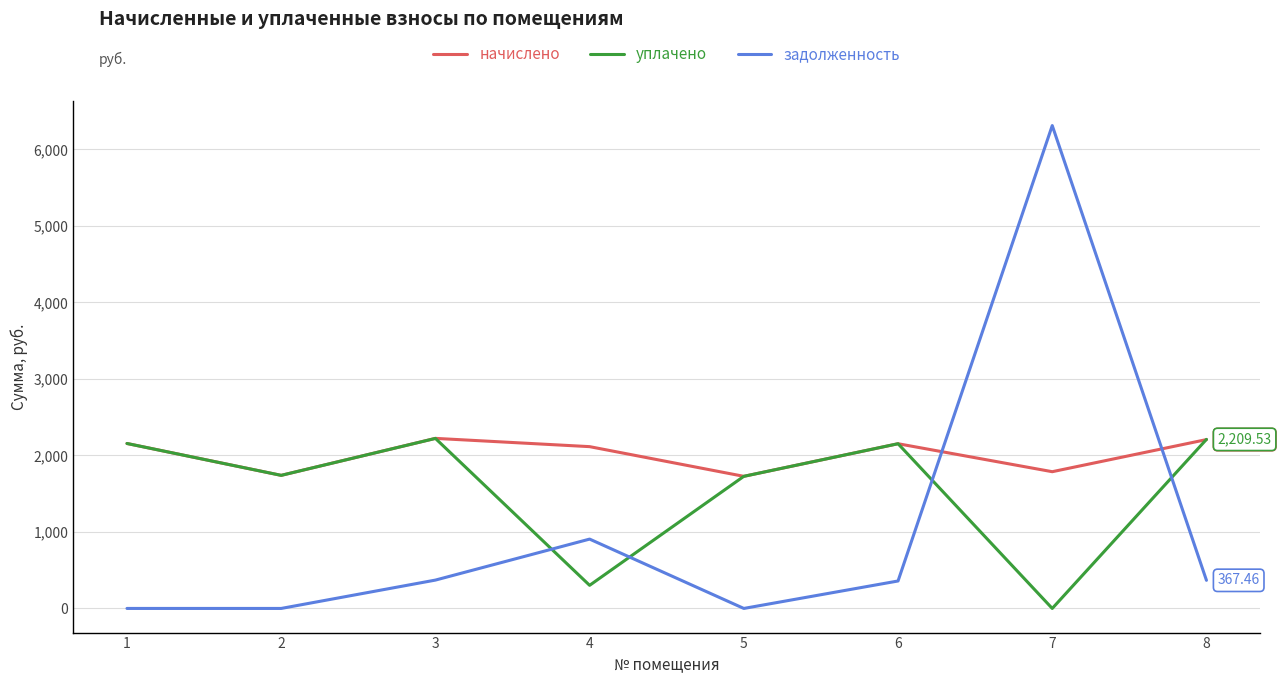

Is it true that уплачено equals 2156.0 at 1?

True